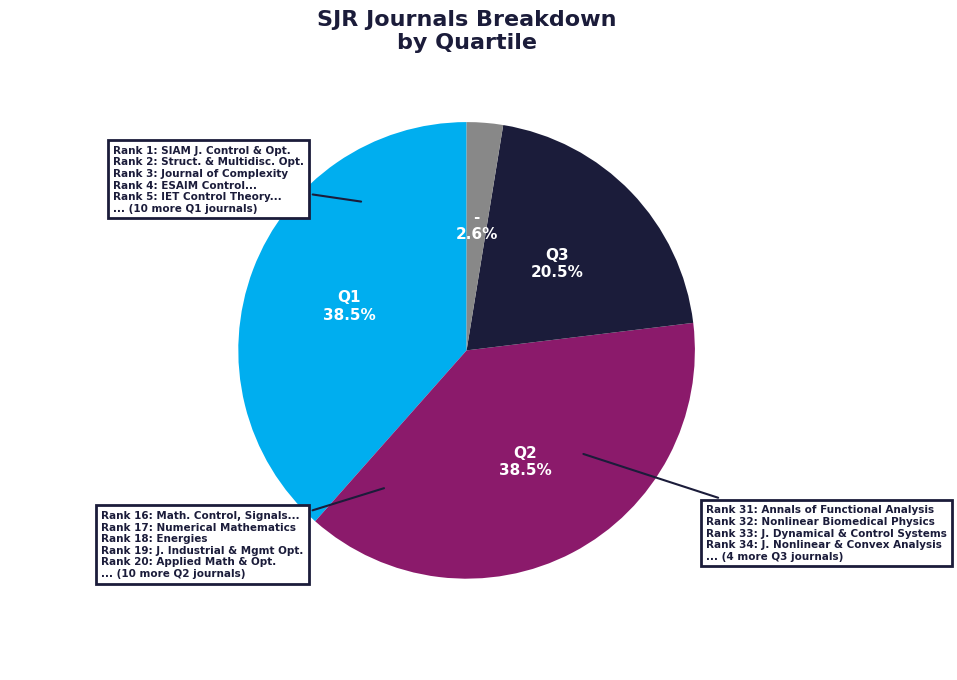

Does any single category account for the majority?

No